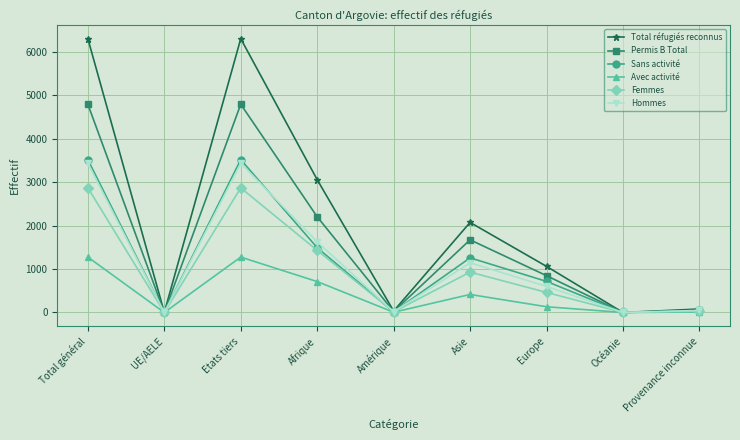

What is the greatest value displayed?

6310